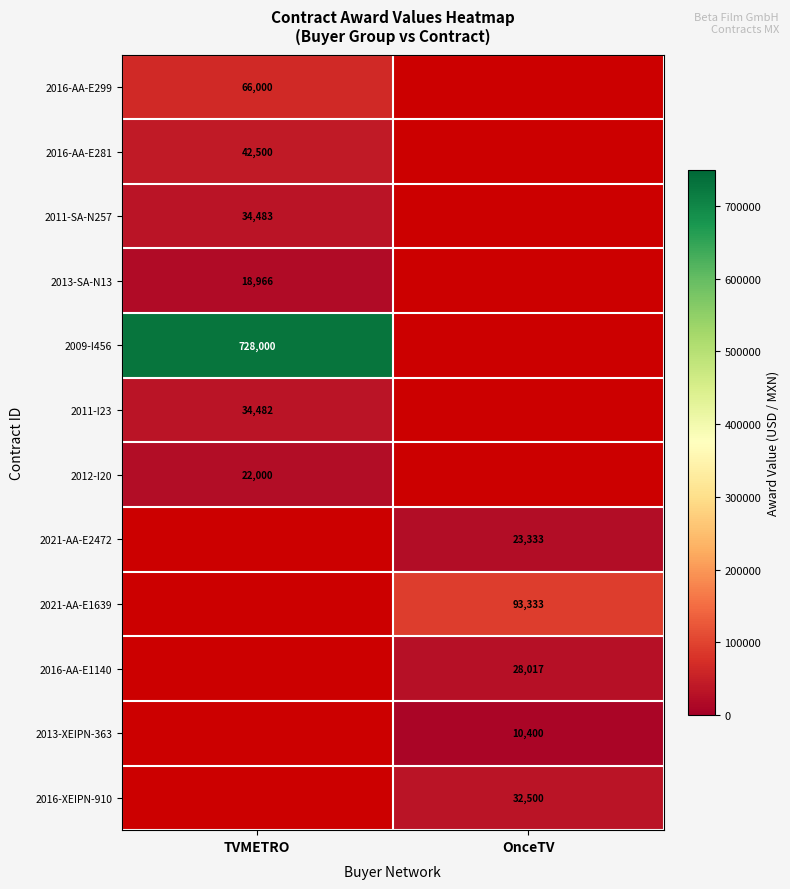

True or false: 2021-AA-E2472 has a value of 23333 at OnceTV.

True